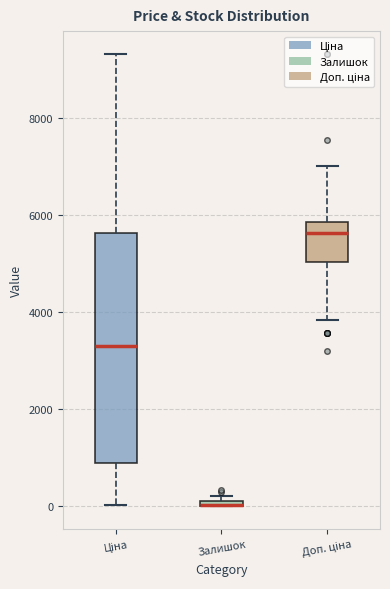

Which box is the tallest, from its lower edge to its upper edge?

Ціна